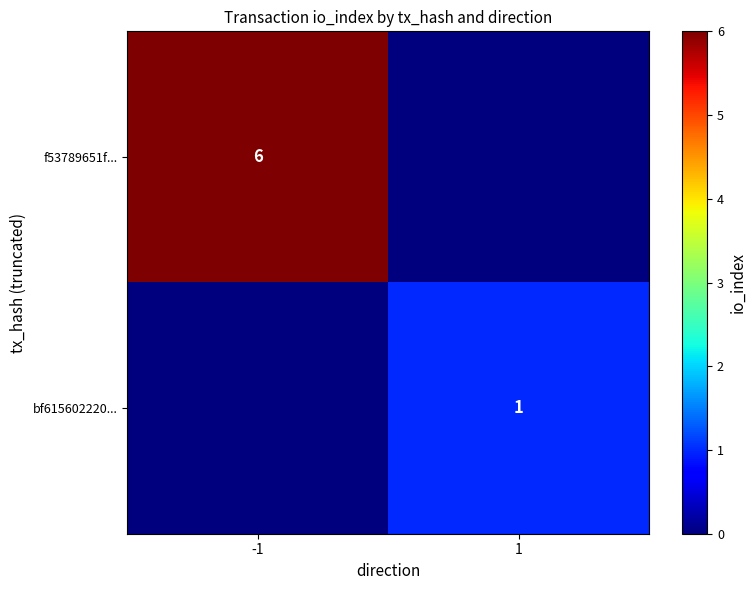

Is the value of bf615602220... at 1 greater than the value of f53789651f... at -1?

No